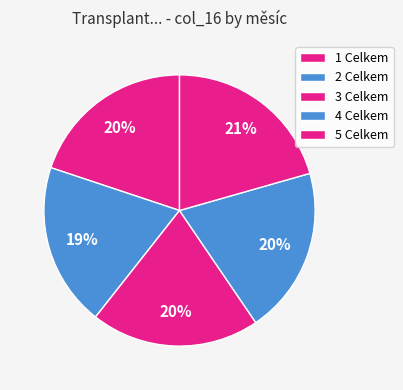

How many slices are in this pie chart?

5